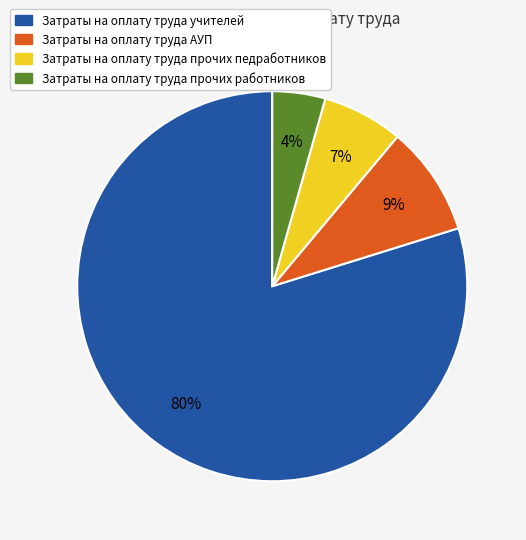

Is the sum of Затраты на оплату труда прочих работников and Затраты на оплату труда АУП greater than half?

No